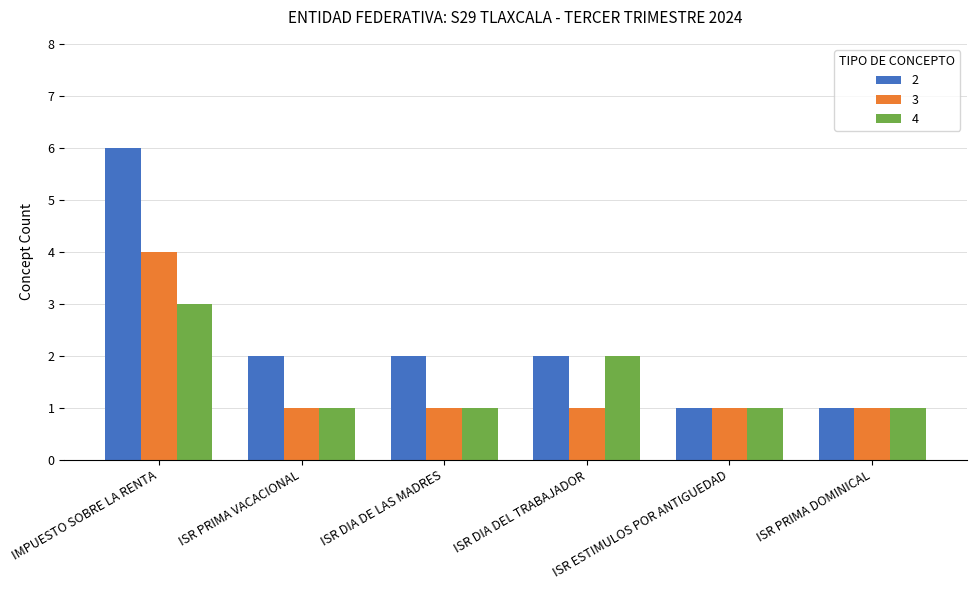

At which label does 2 first exceed 2?

IMPUESTO SOBRE LA RENTA